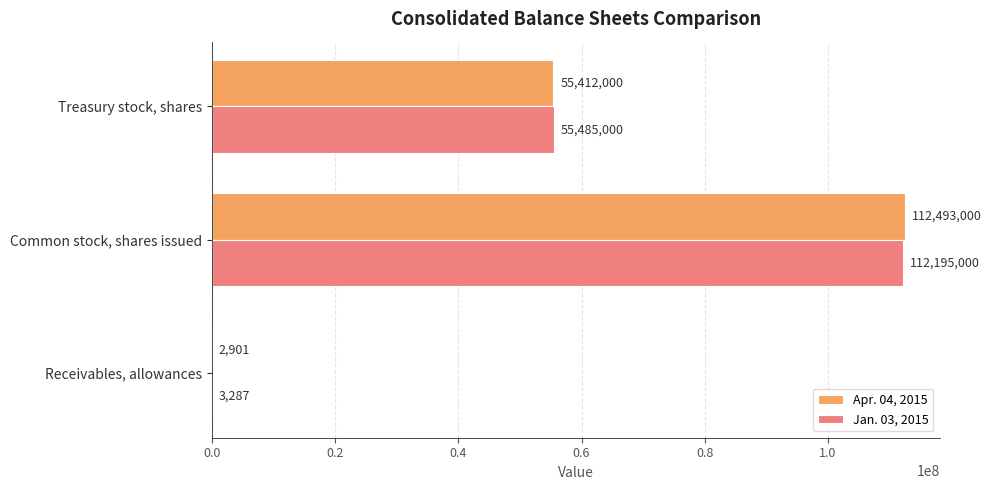

How many data points does each series have?

3